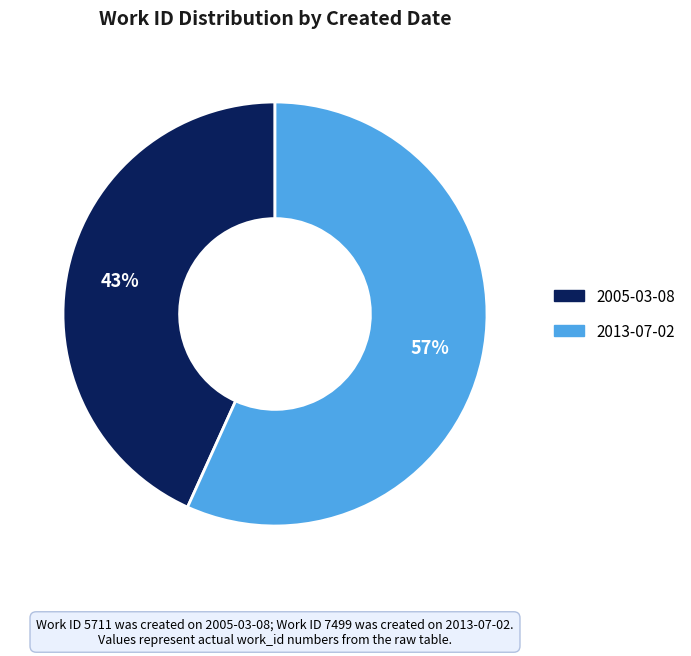

To the nearest percent, what is the difference between the 2005-03-08 and 2013-07-02 slice percentages?

14%